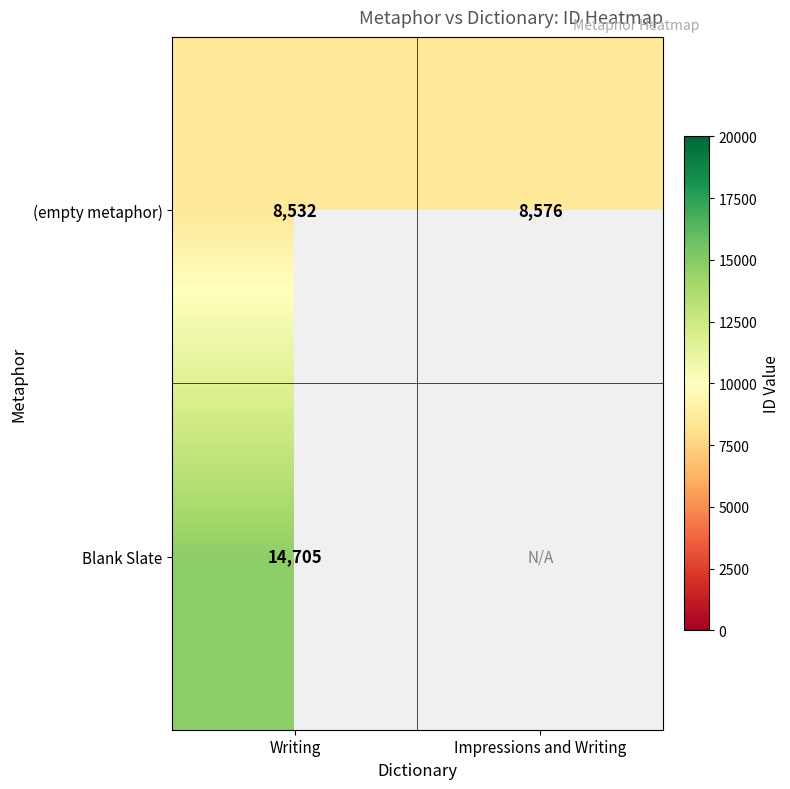

Count the number of categories in the chart.

2